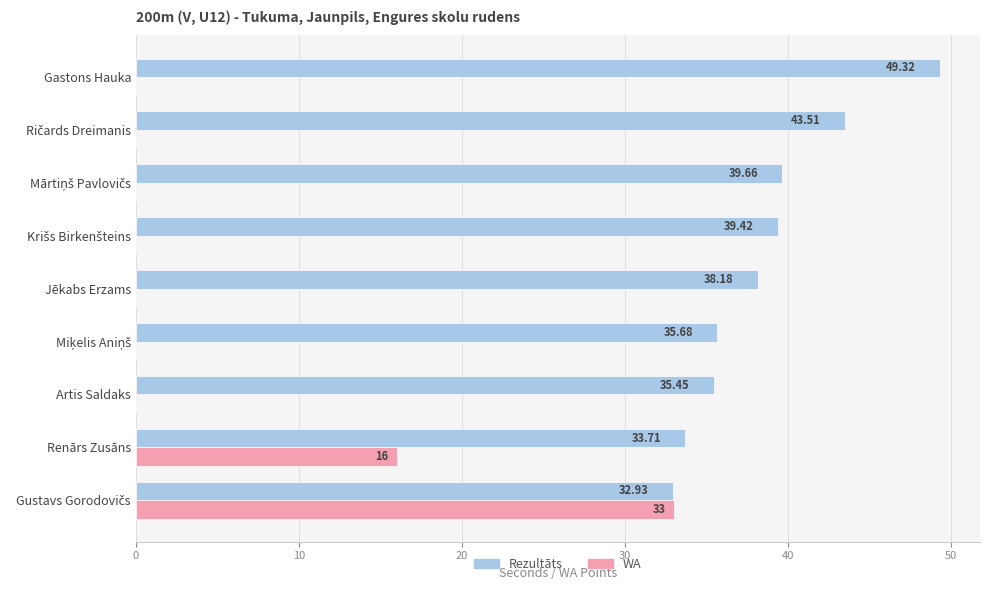

What is the sum of all Rezultāts values?

347.9